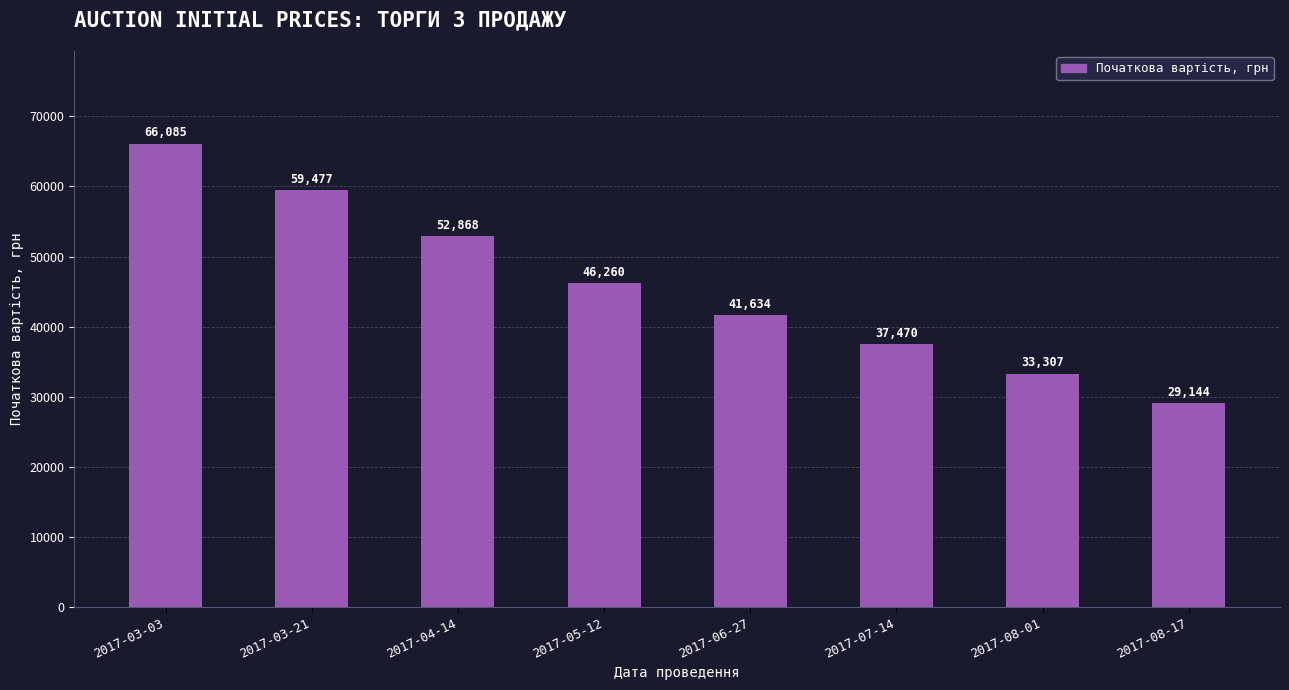

Between 2017-08-17 and 2017-07-14, which is larger?

2017-07-14